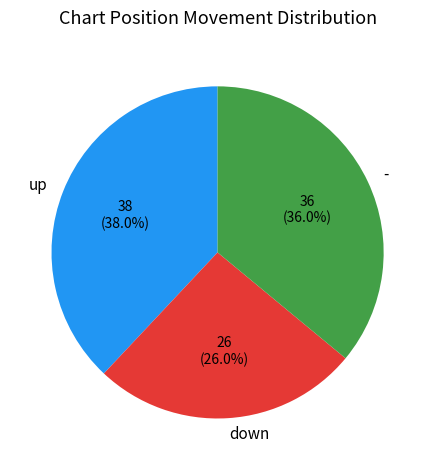

How many slices are in this pie chart?

3